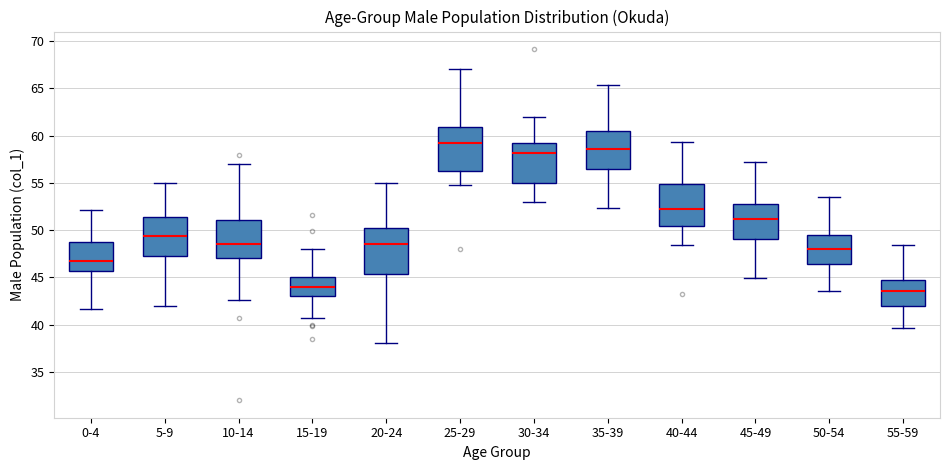

Reading left to right, transcribe this box plot: for each box, give where its median line is, the range the box spans, and where its two whiskers end, as read against the y-axis. The values are not printed on the chart, so give them approximately, as read against the axis.

0-4: median 46.5, box 45.5 to 48.5, whiskers 41.5 to 52.0
5-9: median 49.5, box 47.5 to 51.5, whiskers 42.0 to 55.0
10-14: median 48.5, box 47.0 to 51.0, whiskers 42.5 to 57.0
15-19: median 44.0, box 43.0 to 45.0, whiskers 40.5 to 48.0
20-24: median 48.5, box 45.5 to 50.5, whiskers 38.0 to 55.0
25-29: median 59.0, box 56.5 to 61.0, whiskers 55.0 to 67.0
30-34: median 58.0, box 55.0 to 59.0, whiskers 53.0 to 62.0
35-39: median 58.5, box 56.5 to 60.5, whiskers 52.5 to 65.5
40-44: median 52.0, box 50.5 to 55.0, whiskers 48.5 to 59.5
45-49: median 51.0, box 49.0 to 52.5, whiskers 45.0 to 57.0
50-54: median 48.0, box 46.5 to 49.5, whiskers 43.5 to 53.5
55-59: median 43.5, box 42.0 to 44.5, whiskers 39.5 to 48.5